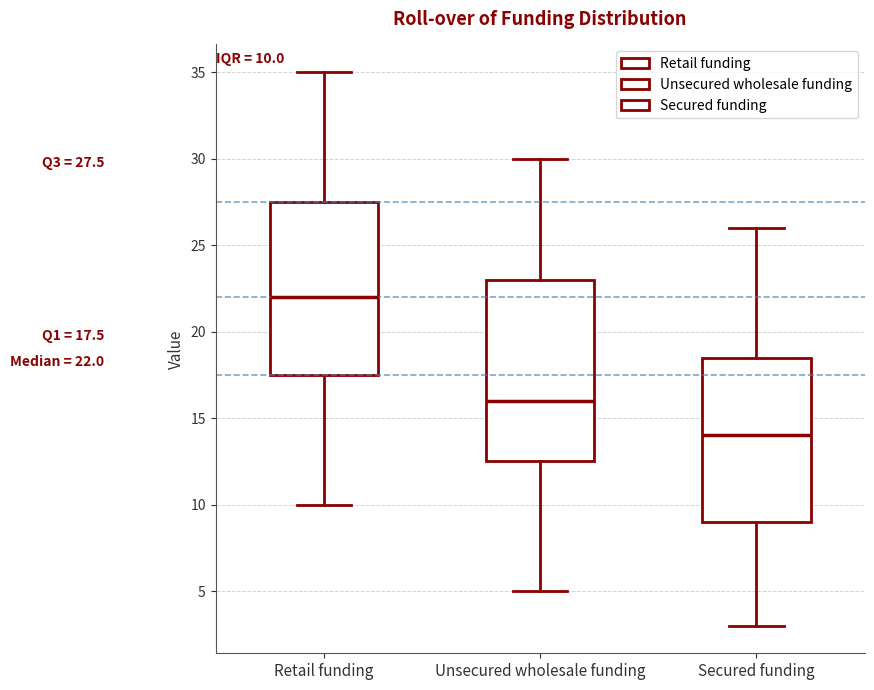

Comparing the boxes themselves (not the whiskers), which one is the tallest?

Unsecured wholesale funding